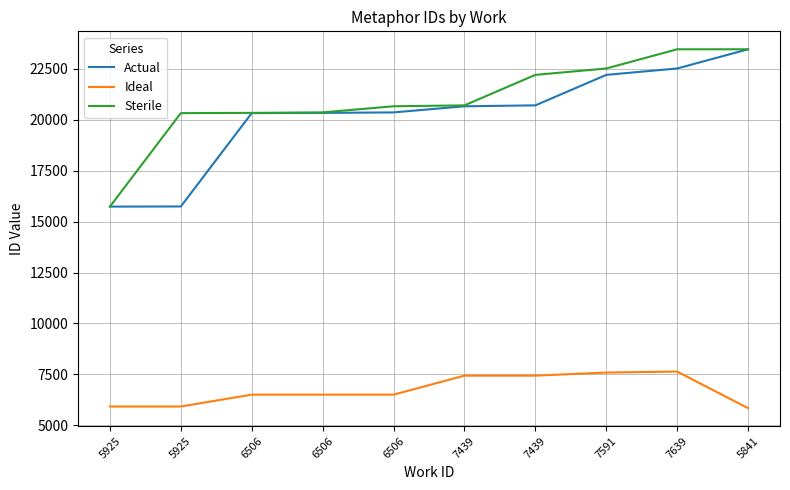

True or false: Actual has more than 1 interior local peaks.

False